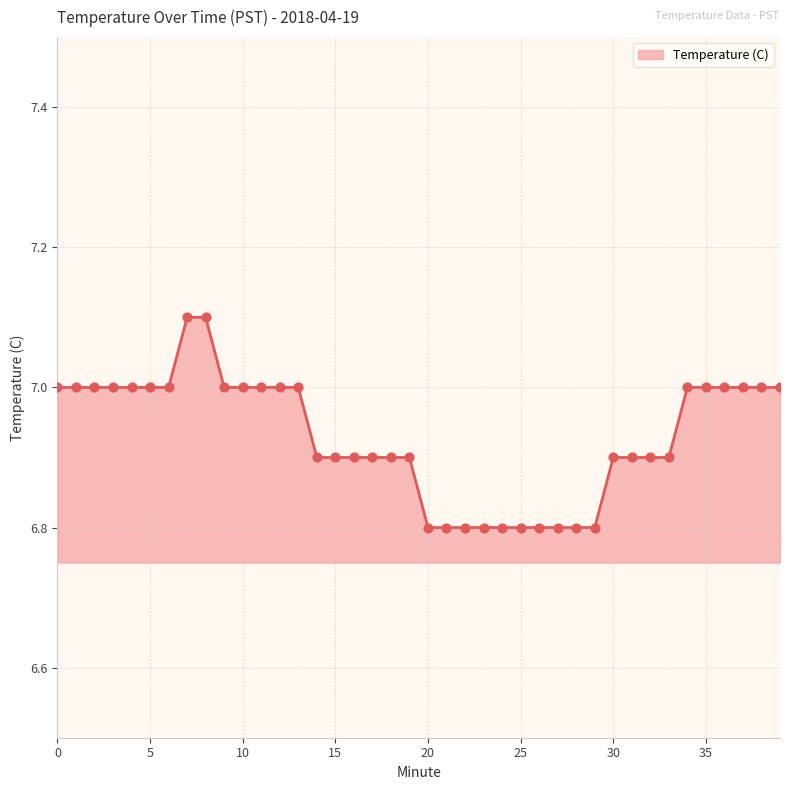

What is the minimum value shown in the chart?

6.8